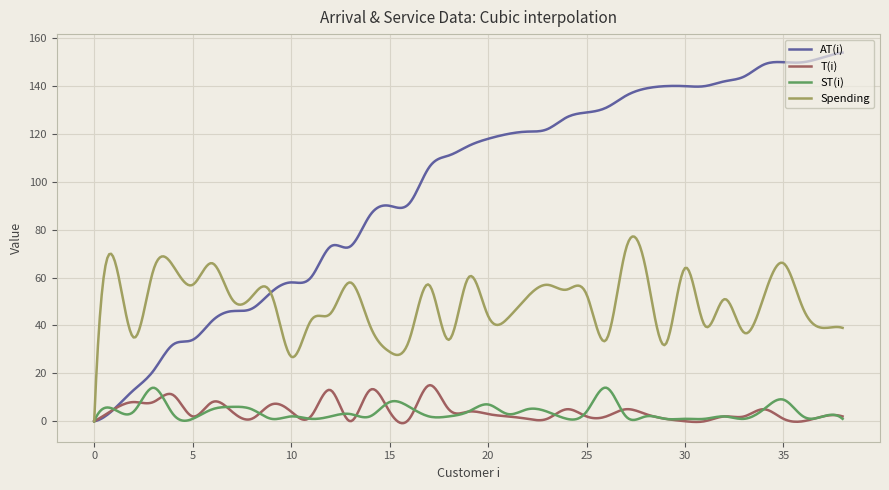

Which series has the largest total across all categories?

AT(i)